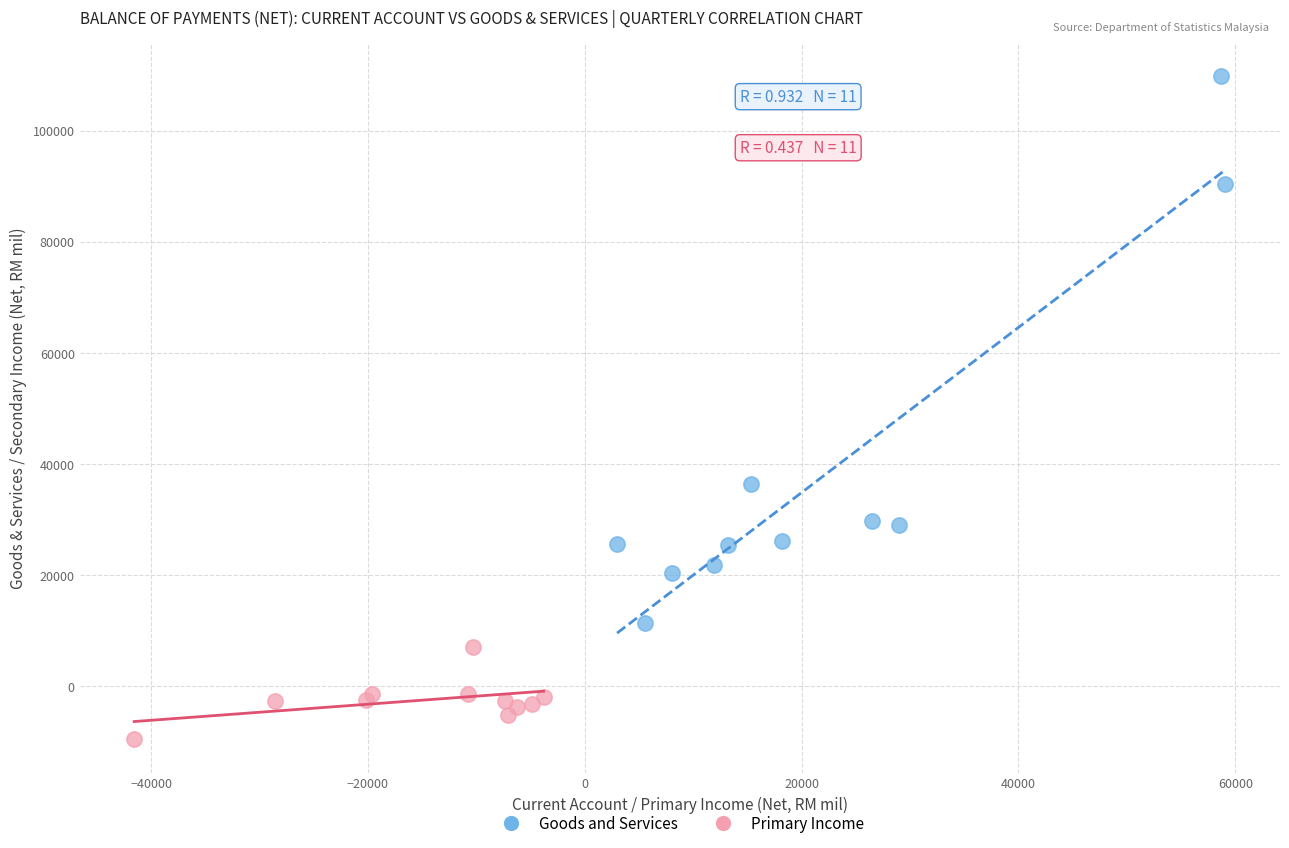

Which series has the largest Y range (max minus min)?

Goods and Services